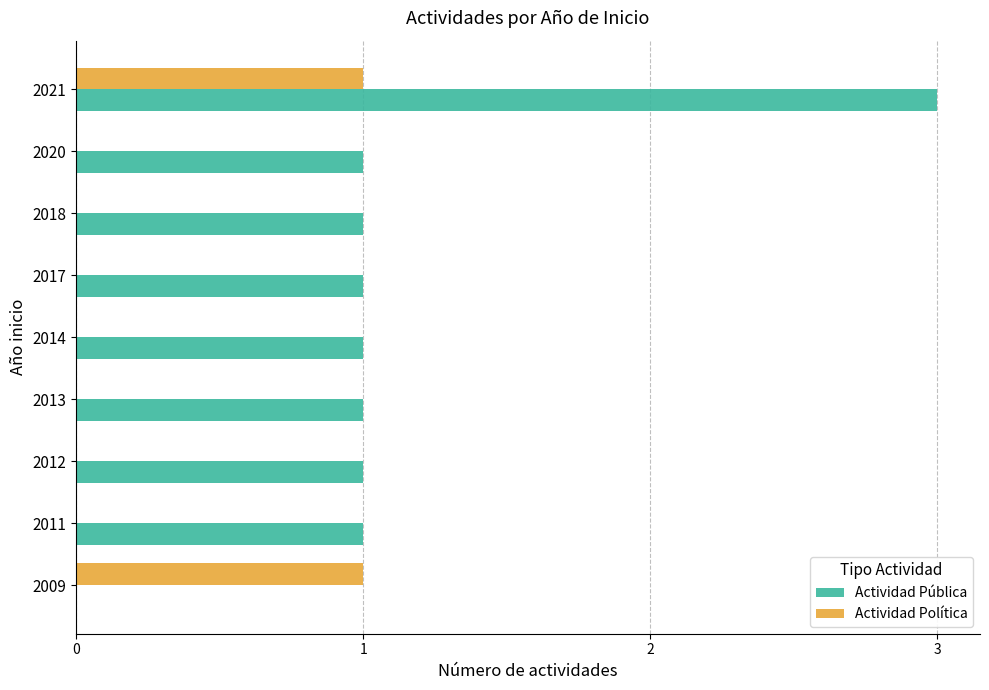

What is the sum of all Actividad Pública values?

10